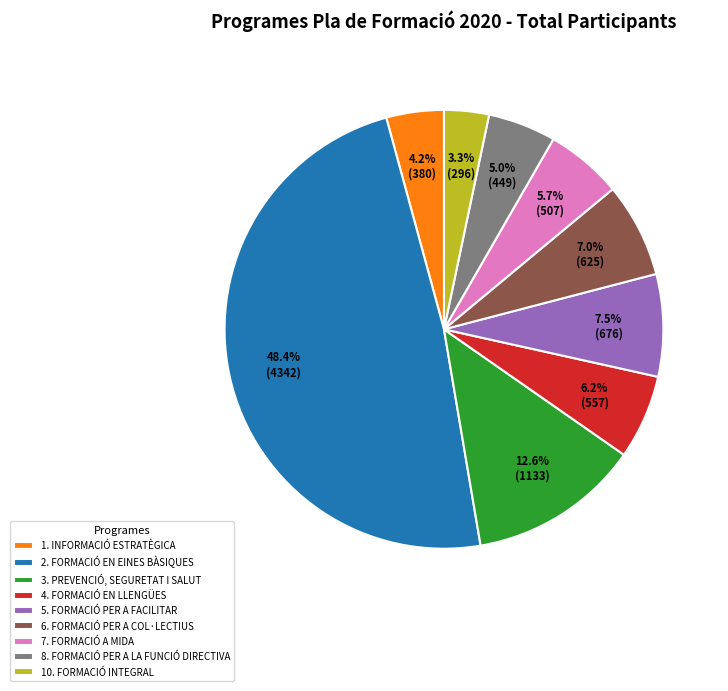

Which category has the biggest portion of the pie?

2. FORMACIÓ EN EINES BÀSIQUES